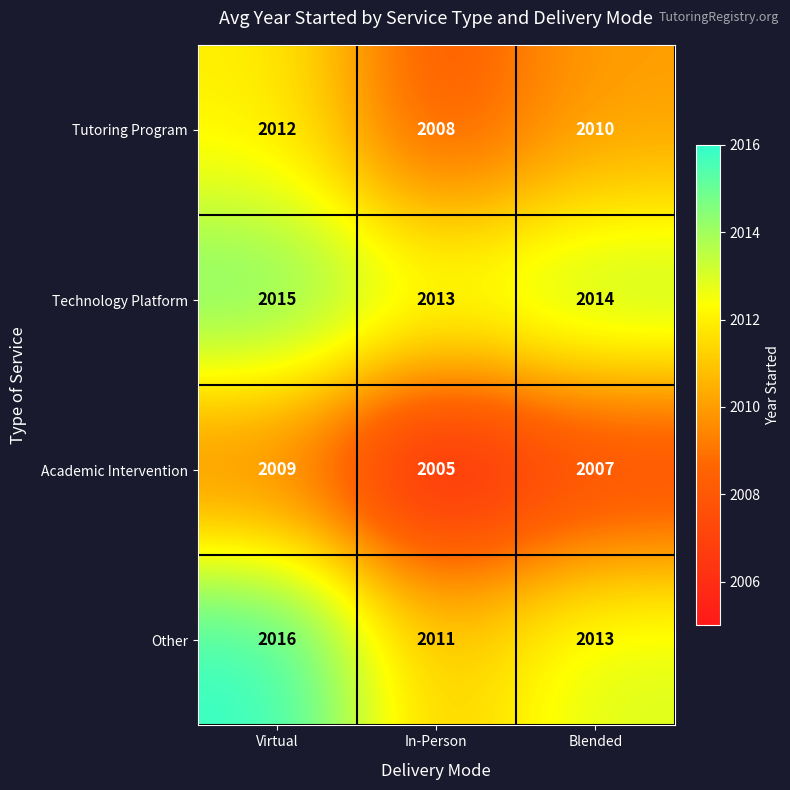

True or false: Other has a value of 2011 at In-Person.

True